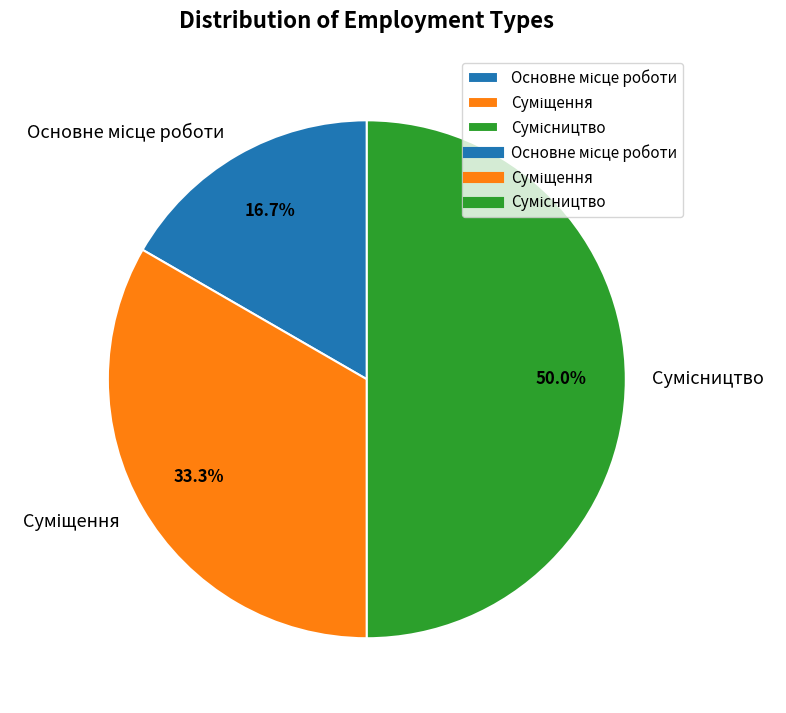

How many slices are in this pie chart?

3